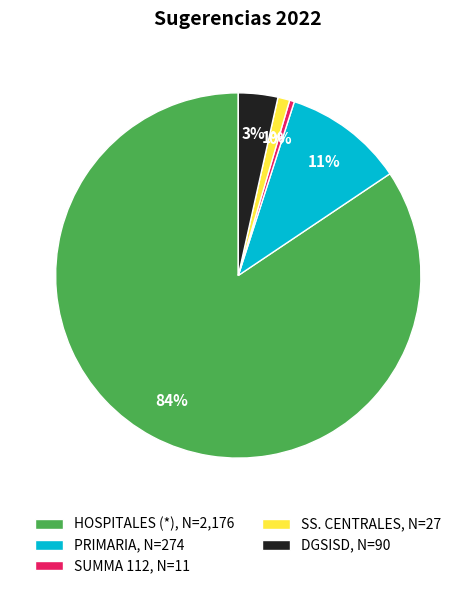

Which category has the smallest portion of the pie?

SUMMA 112